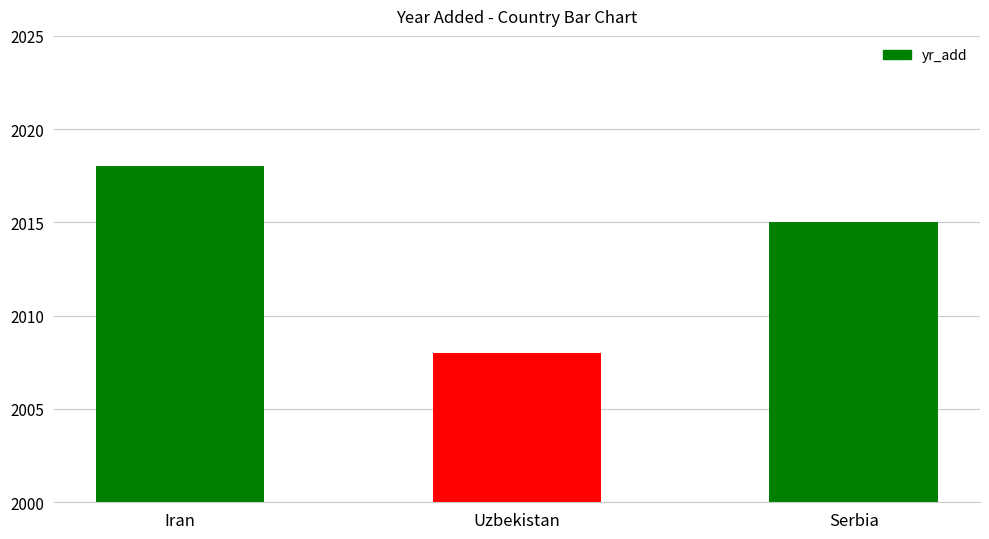

True or false: the data shows 772 at Serbia.

False